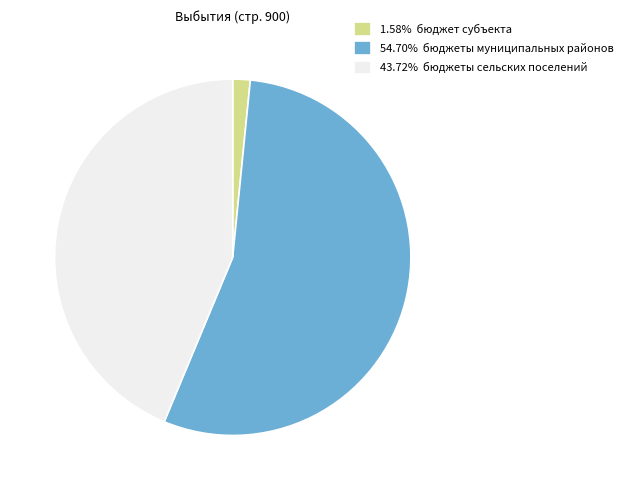

What is the ratio of the value at 43.72% бюджеты сельских поселений to the value at 54.70% бюджеты муниципальных районов?

0.8